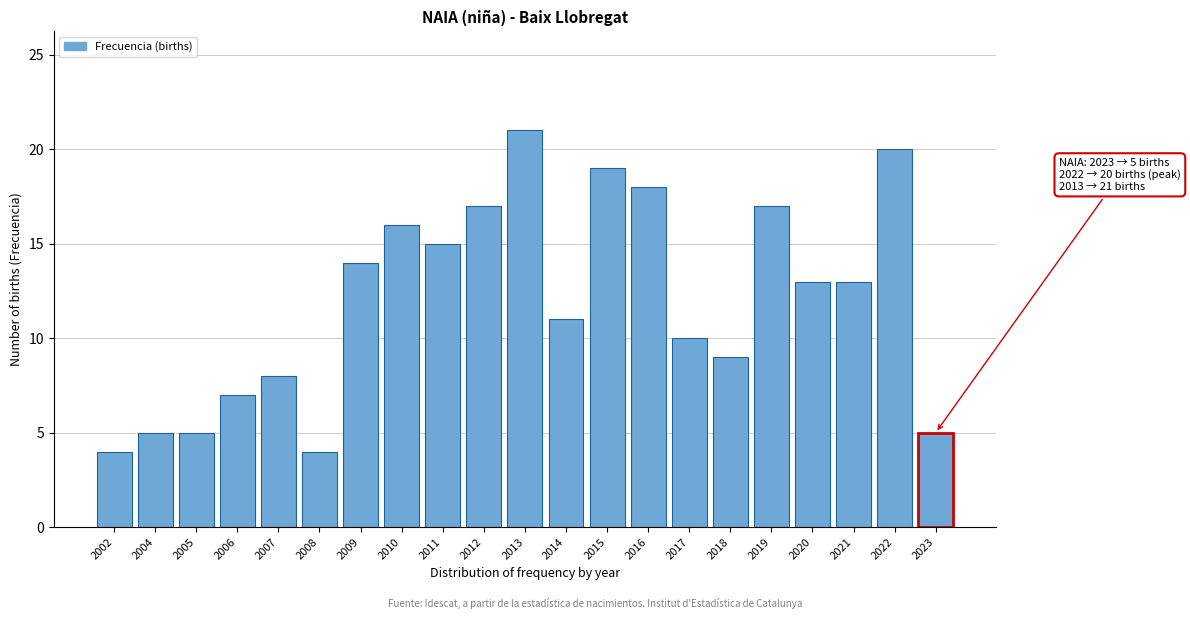

Reading left to right, list all the values displayed in this chart.

4	5	5	7	8	4	14	16	15	17	21	11	19	18	10	9	17	13	13	20	5